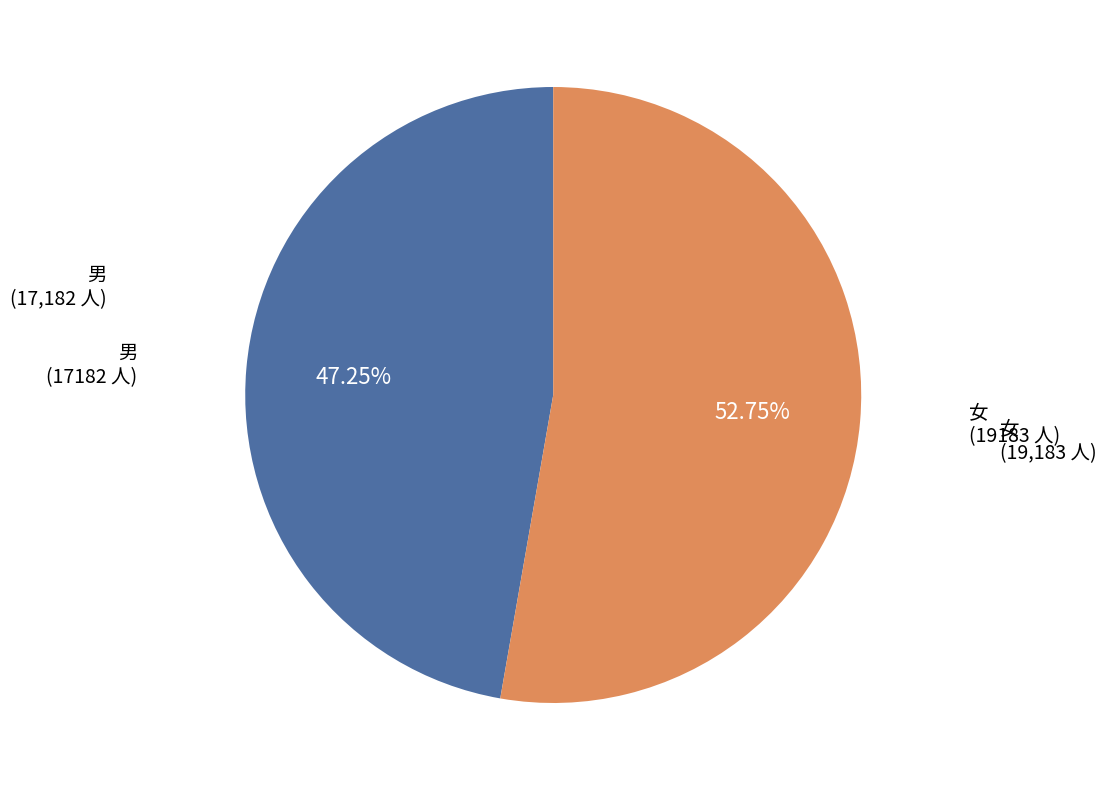

Does 女 represent more than half of the total?

Yes